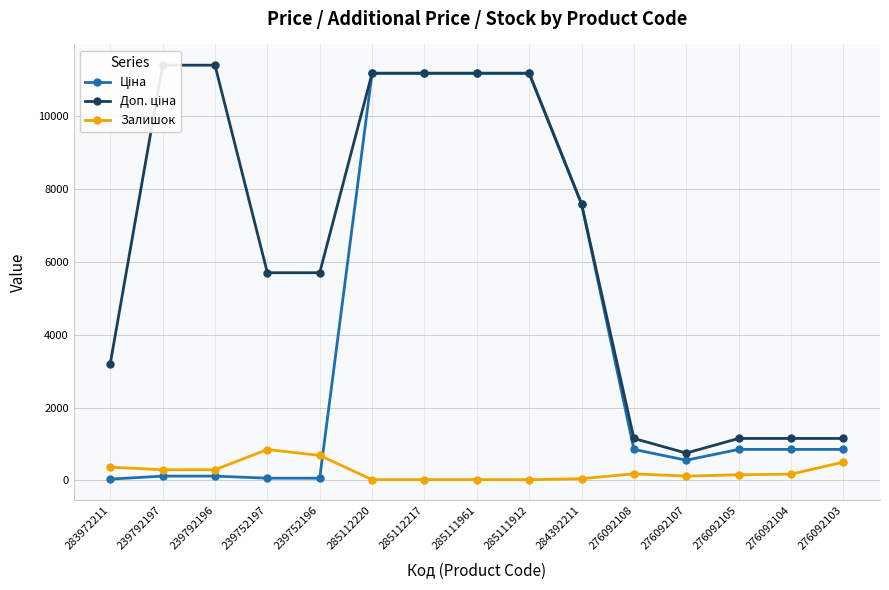

Reading right to left, transcribe all the data shown in this chart.

Ціна: 848.4	848.4	848.4	551.5	848.4	7596.5	11188.2	11188.2	11188.2	11188.2	57.0	57.0	114.1	114.1	32.0
Доп. ціна: 1149.7	1149.7	1149.7	747.0	1149.7	7596.5	11188.2	11188.2	11188.2	11188.2	5705.0	5705.0	11410.0	11410.0	3205.0
Залишок: 500.0	167.0	151.0	114.0	177.0	44.0	15.0	17.0	17.0	17.0	683.0	845.0	290.0	289.0	360.0